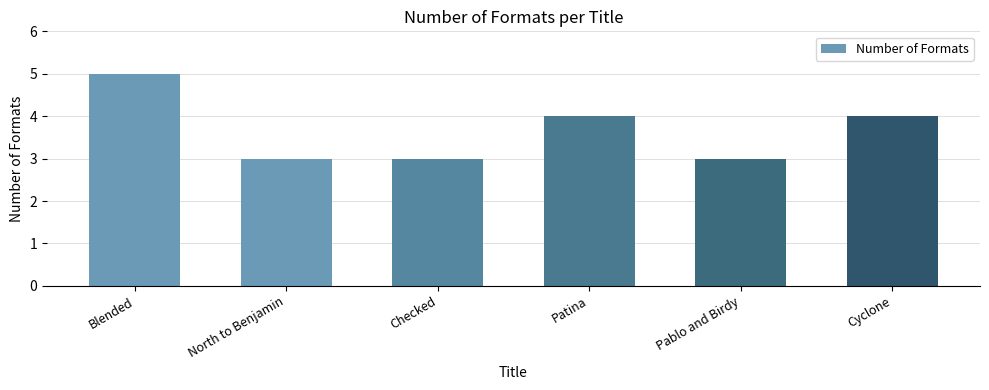

Which category has the highest value across all series?

Blended